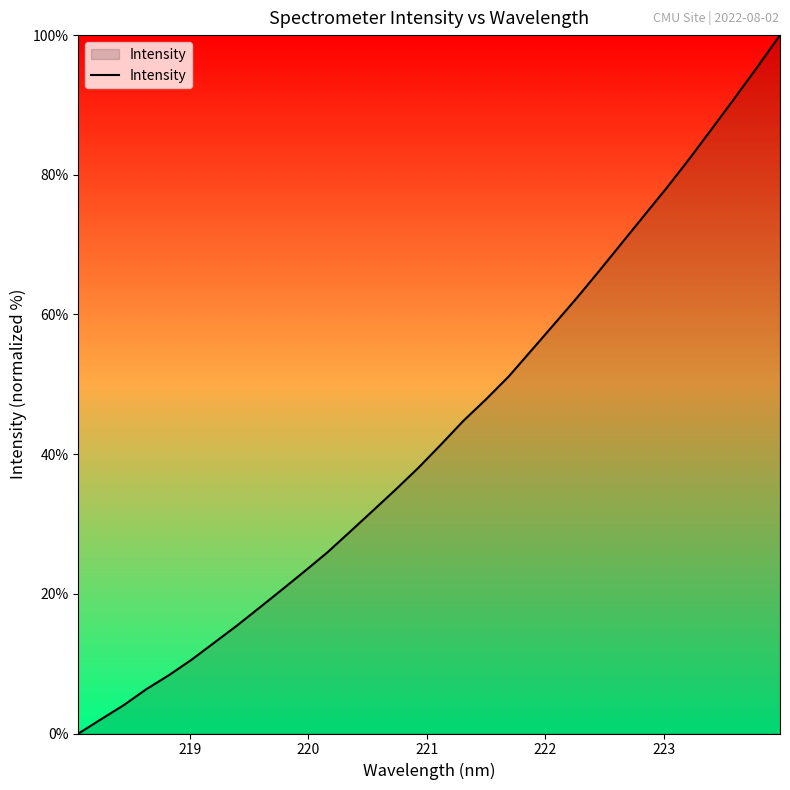

Does the chart have visible grid lines?

No